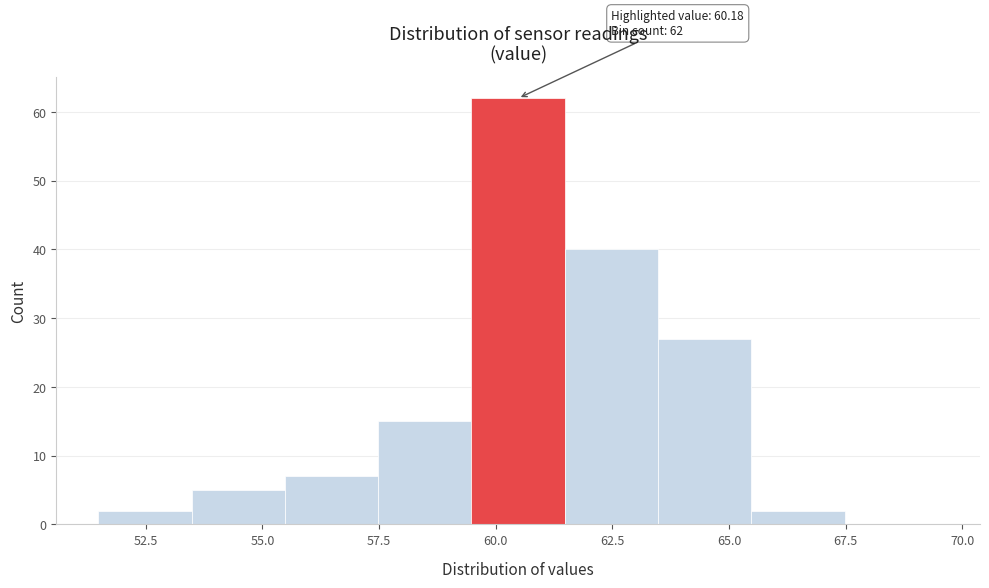

Over which range of the x-axis is the bar tallest?

59.5 to 61.5